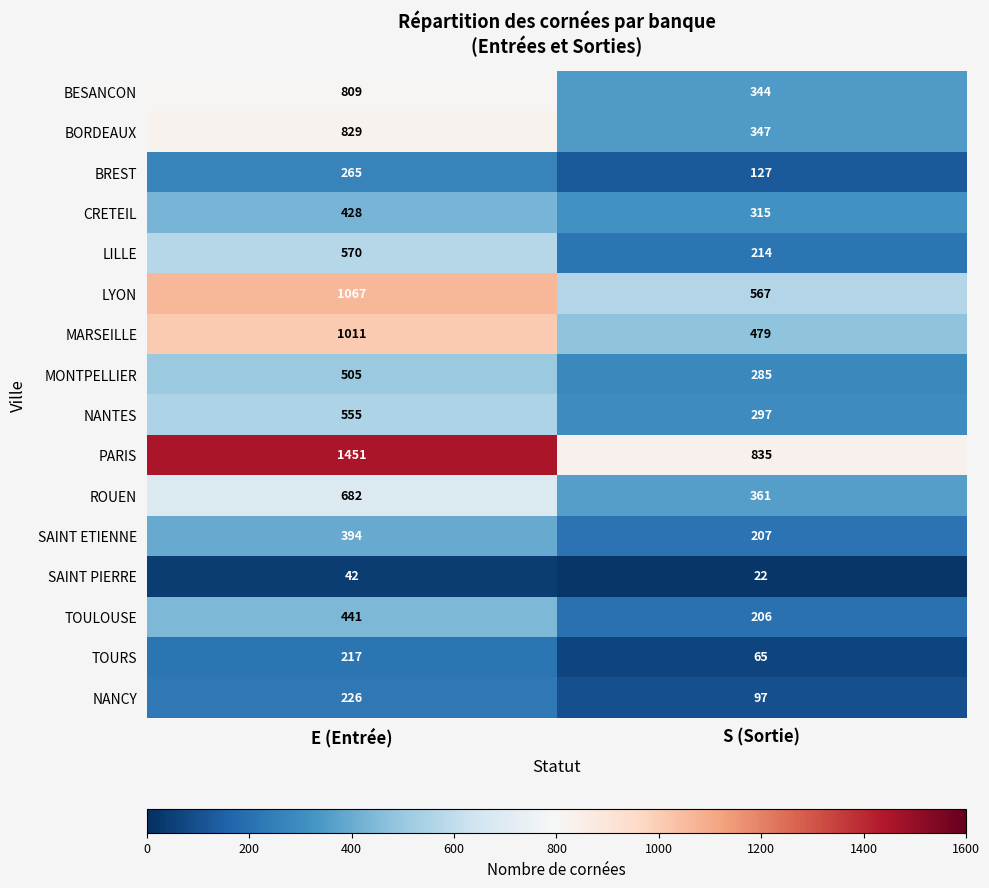

What is the difference between the highest and lowest values at S (Sortie)?

813